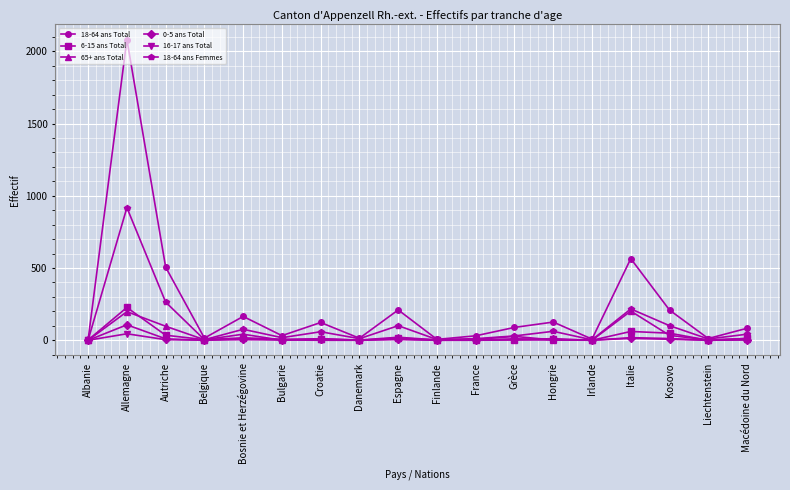

What is the difference between the highest and lowest values at Irlande?

8